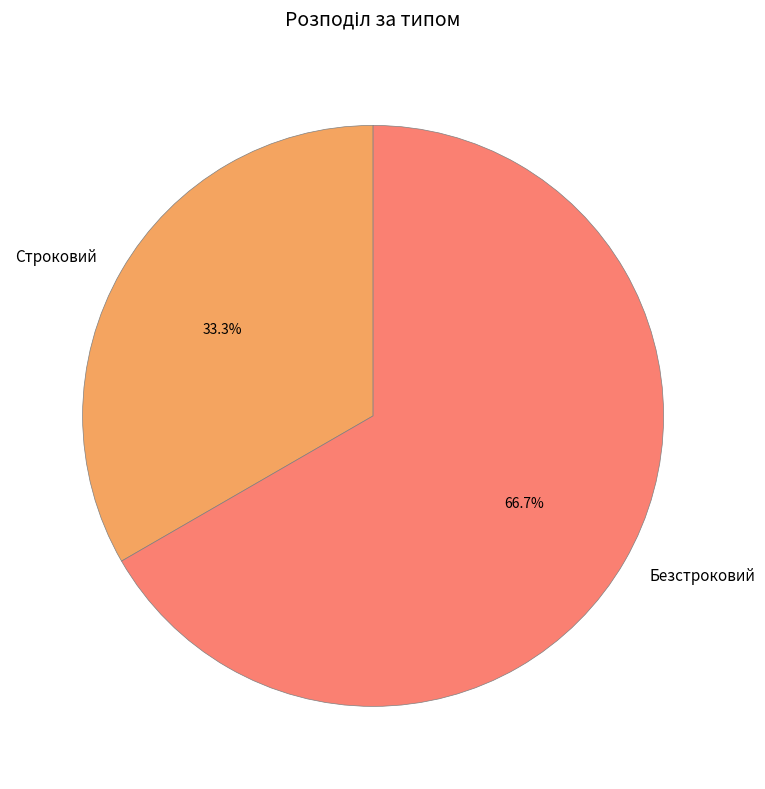

What is the total percentage of Строковий and Безстроковий?

100.0%